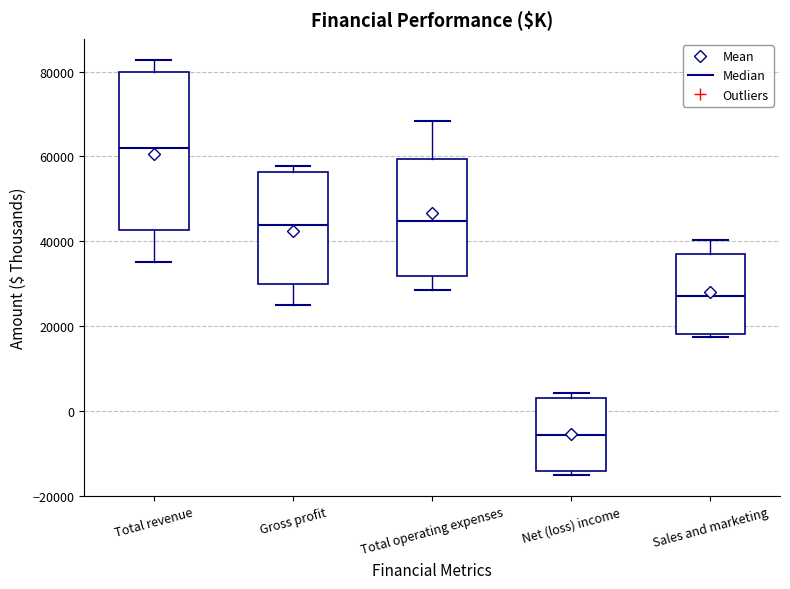

Which box has the highest median line?

Total revenue